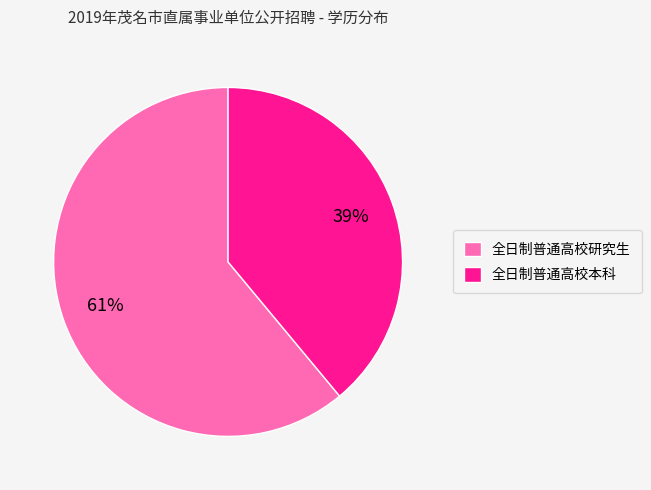

What percentage is the 全日制普通高校研究生 slice, to the nearest percent?

61%